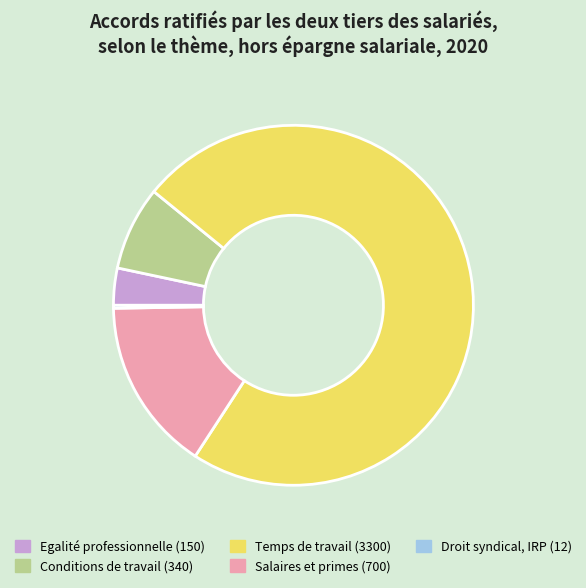

Is there a majority slice in this chart?

Yes